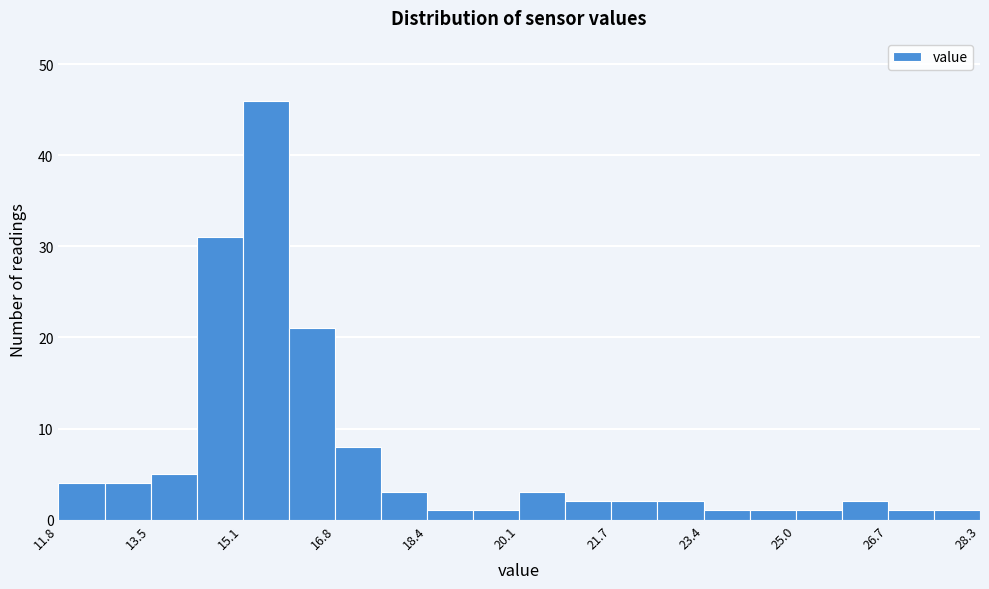

Reading left to right, list every bar in this chart as the range it spans on the x-axis followed by its height. Neither the bar edges nor the heights are printed on the chart, so give them approximately, as read against the axes.

11.8 to 12.6: 4
12.6 to 13.4: 4
13.4 to 14.4: 5
14.4 to 15.2: 31
15.2 to 16.0: 46
16.0 to 16.8: 21
16.8 to 17.6: 8
17.6 to 18.4: 3
18.4 to 19.2: 1
19.2 to 20.0: 1
20.0 to 20.8: 3
20.8 to 21.8: 2
21.8 to 22.6: 2
22.6 to 23.4: 2
23.4 to 24.2: 1
24.2 to 25.0: 1
25.0 to 25.8: 1
25.8 to 26.6: 2
26.6 to 27.4: 1
27.4 to 28.4: 1